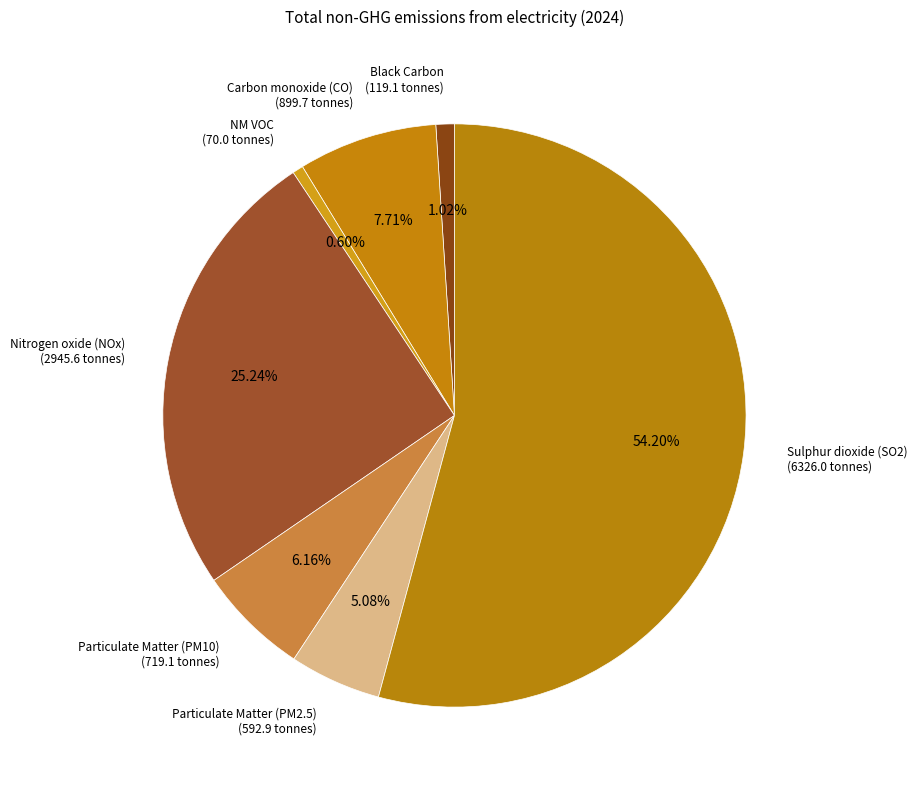

What percentage is the Nitrogen oxide (NOx) slice, to the nearest percent?

25%